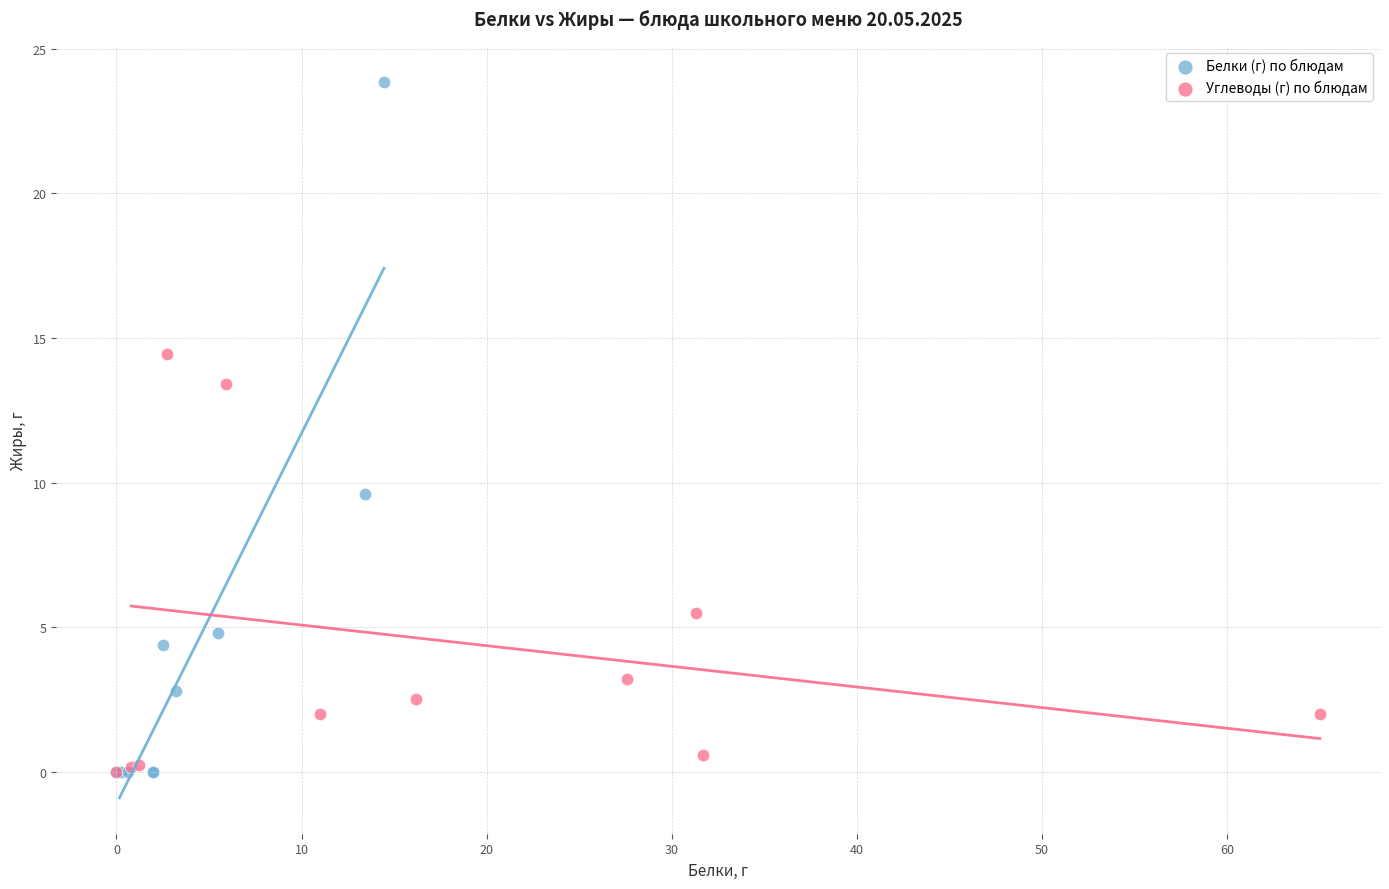

Which series has the largest Y range (max minus min)?

Белки (г) по блюдам